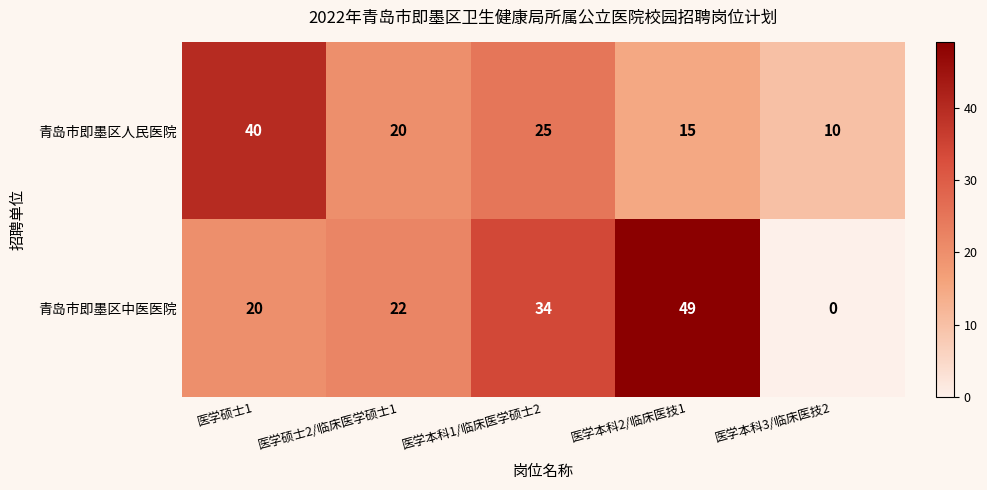

How many series are shown in this chart?

2